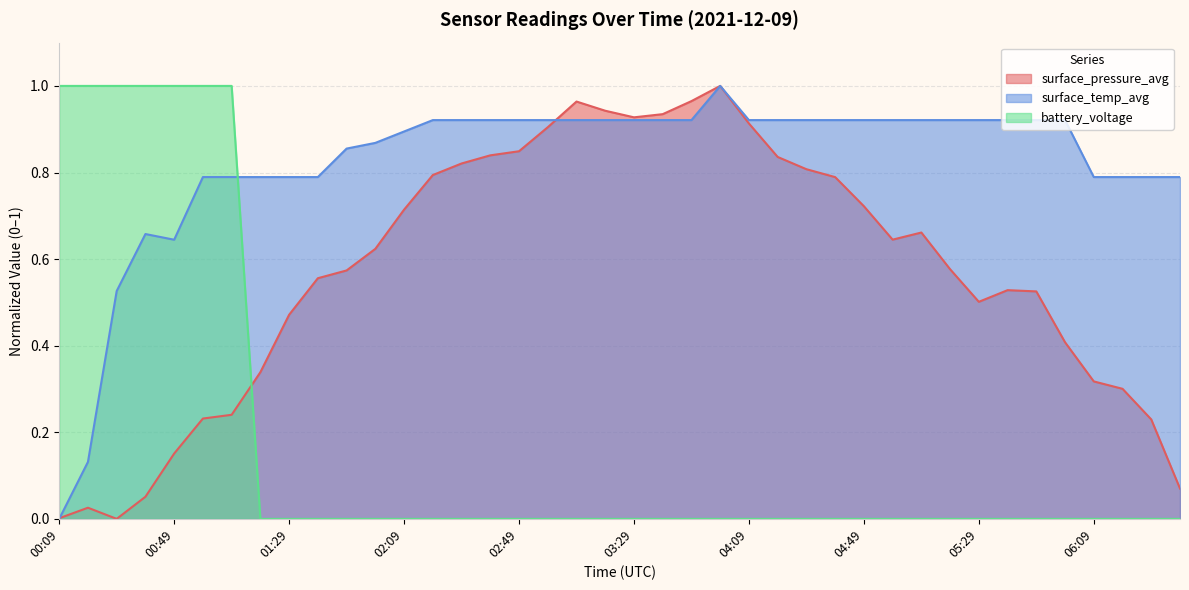

What is the approximate value of surface_temp_avg at 01:39?

0.8